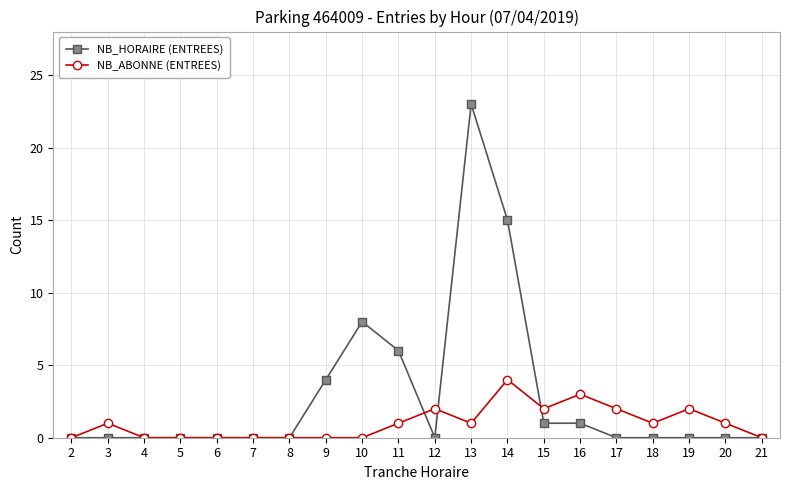

List the series in order of their peak value, highest first.

NB_HORAIRE (ENTREES), NB_ABONNE (ENTREES)